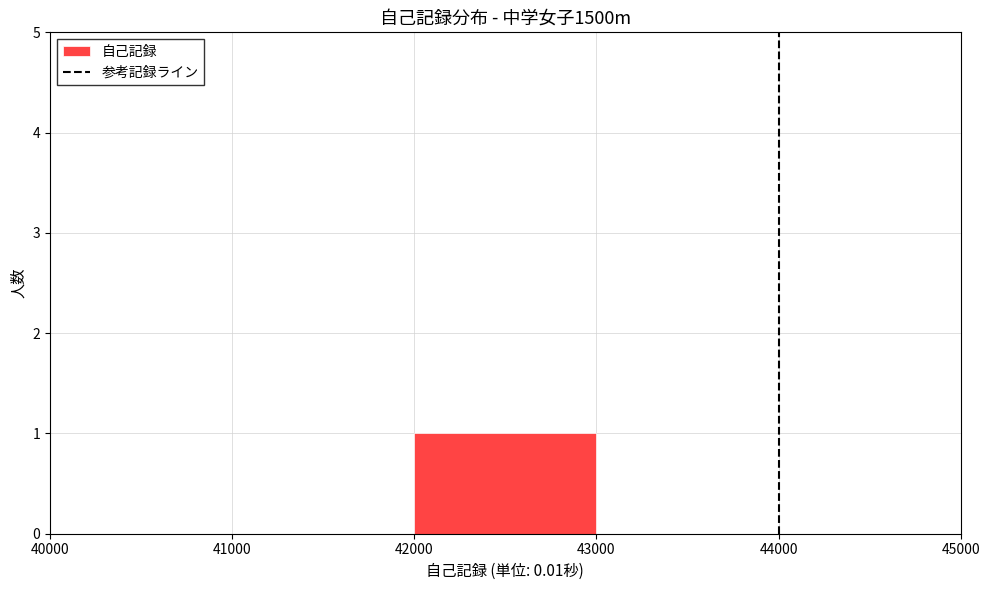

Which range on the x-axis has the tallest bar?

42000 to 43000